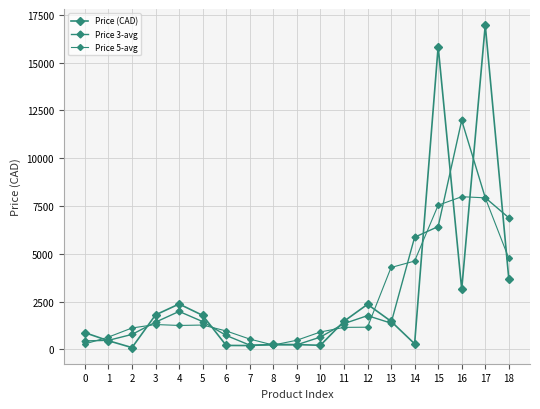

Reading left to right, extract all data points from this chart.

Price (CAD): 0=876.0	1=455.0	2=96.0	3=1806.0	4=2376.0	5=1782.0	6=209.0	7=203.0	8=263.0	9=252.0	10=217.0	11=1471.0	12=2359.0	13=1471.0	14=294.0	15=15834.0	16=3149.0	17=16960.0	18=3697.0
Price 3-avg: 0=443.7	1=475.7	2=785.7	3=1426.0	4=1988.0	5=1455.7	6=731.3	7=225.0	8=239.3	9=244.0	10=646.7	11=1349.0	12=1767.0	13=1374.7	14=5866.3	15=6425.7	16=11981.0	17=7935.3	18=6885.7
Price 5-avg: 0=285.4	1=646.6	2=1121.8	3=1303.0	4=1253.8	5=1275.2	6=966.6	7=541.8	8=228.8	9=481.2	10=912.4	11=1154.0	12=1162.4	13=4285.8	14=4621.4	15=7541.6	16=7986.8	17=7928.0	18=4761.2